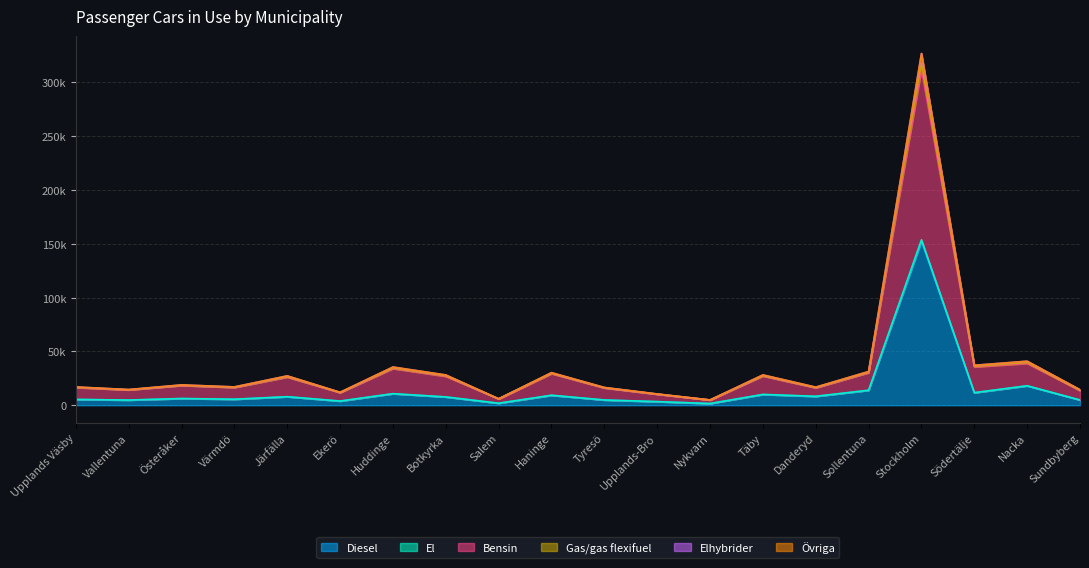

At which label does El first exceed 7721?

Järfälla